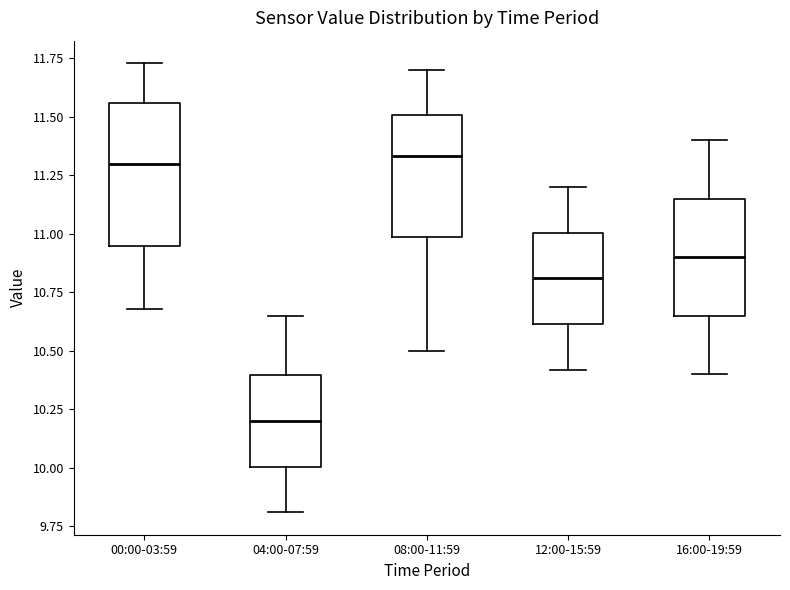

Reading left to right, transcribe this box plot: for each box, give where its median line is, the range the box spans, and where its two whiskers end, as read against the y-axis. The values are not printed on the chart, so give them approximately, as read against the axis.

00:00-03:59: median 11.30, box 10.95 to 11.55, whiskers 10.70 to 11.75
04:00-07:59: median 10.20, box 10.00 to 10.40, whiskers 9.80 to 10.65
08:00-11:59: median 11.35, box 11.00 to 11.50, whiskers 10.50 to 11.70
12:00-15:59: median 10.80, box 10.60 to 11.00, whiskers 10.40 to 11.20
16:00-19:59: median 10.90, box 10.65 to 11.15, whiskers 10.40 to 11.40